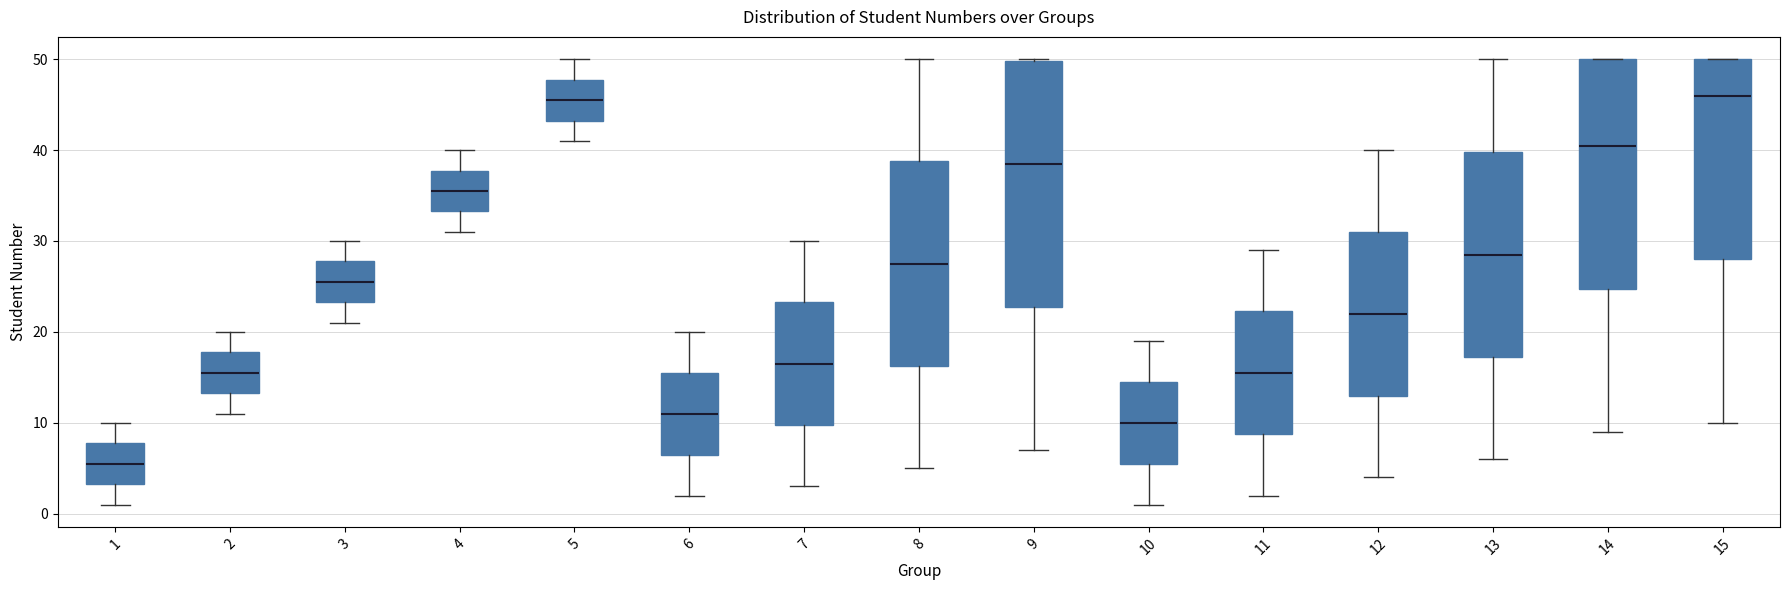

Reading left to right, read every box against the y-axis: the position of its median line, the range the box covers, and the ends of its whiskers. The values are not printed on the chart, so give them approximately, as read against the axis.

1: median 6, box 3 to 8, whiskers 1 to 10
2: median 16, box 13 to 18, whiskers 11 to 20
3: median 26, box 23 to 28, whiskers 21 to 30
4: median 36, box 33 to 38, whiskers 31 to 40
5: median 46, box 43 to 48, whiskers 41 to 50
6: median 11, box 7 to 16, whiskers 2 to 20
7: median 17, box 10 to 23, whiskers 3 to 30
8: median 28, box 16 to 39, whiskers 5 to 50
9: median 39, box 23 to 50, whiskers 7 to 50
10: median 10, box 6 to 15, whiskers 1 to 19
11: median 16, box 9 to 22, whiskers 2 to 29
12: median 22, box 13 to 31, whiskers 4 to 40
13: median 29, box 17 to 40, whiskers 6 to 50
14: median 41, box 25 to 50, whiskers 9 to 50
15: median 46, box 28 to 50, whiskers 10 to 50